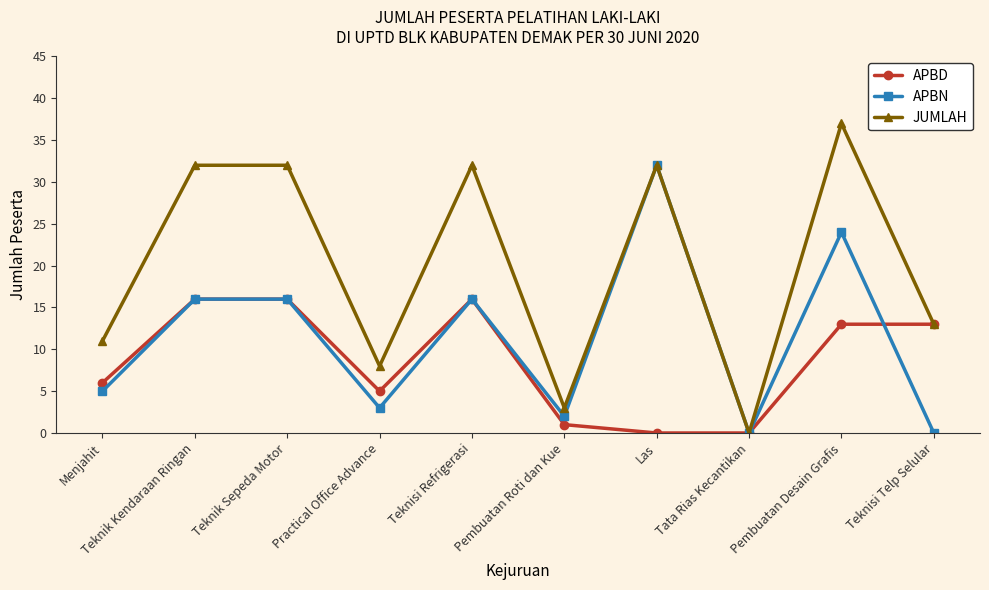

What position from the right is Menjahit?

10